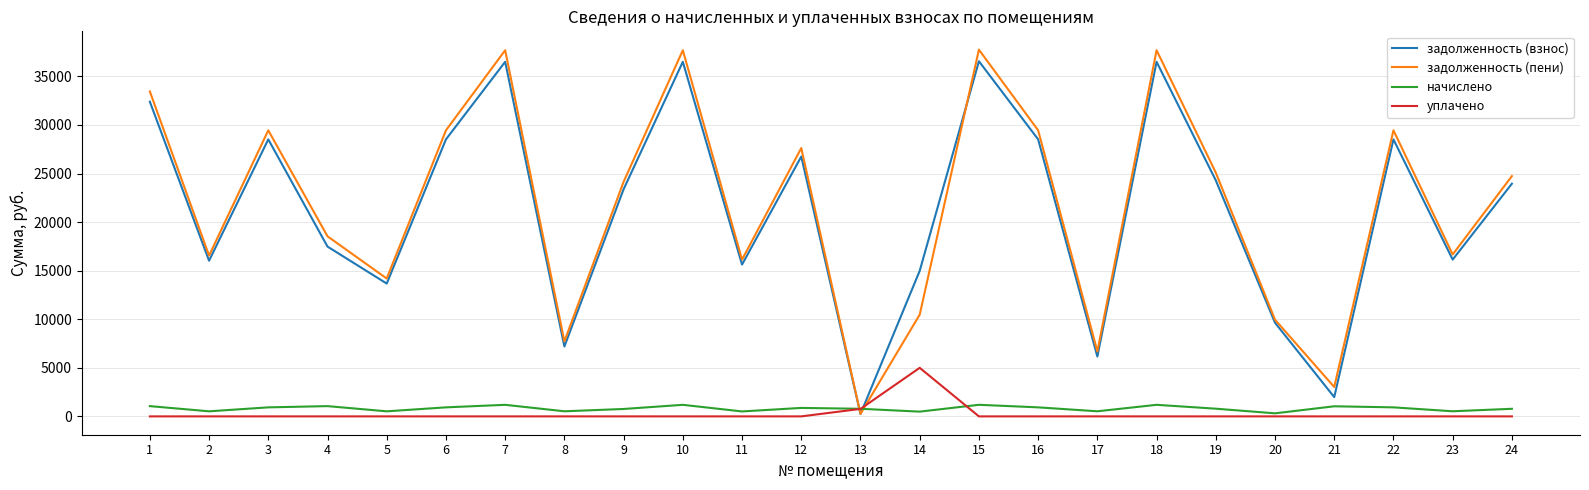

Is the value of задолженность (взнос) at 7 greater than the value of начислено at 17?

Yes